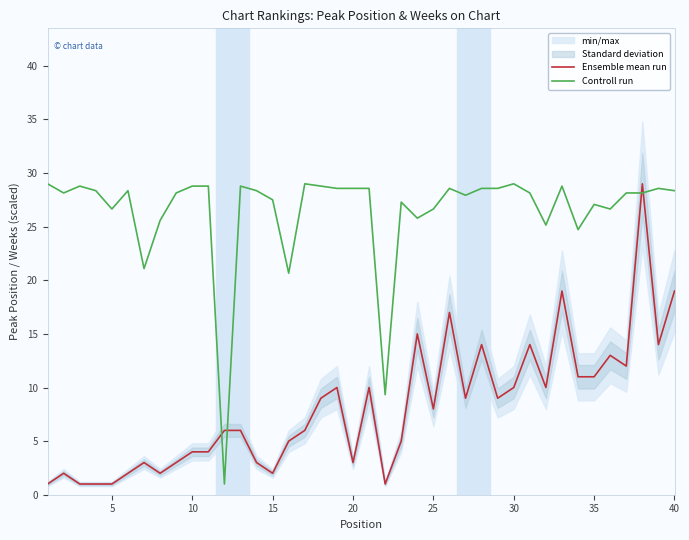

True or false: Ensemble mean run and Controll run intersect in this chart.

True